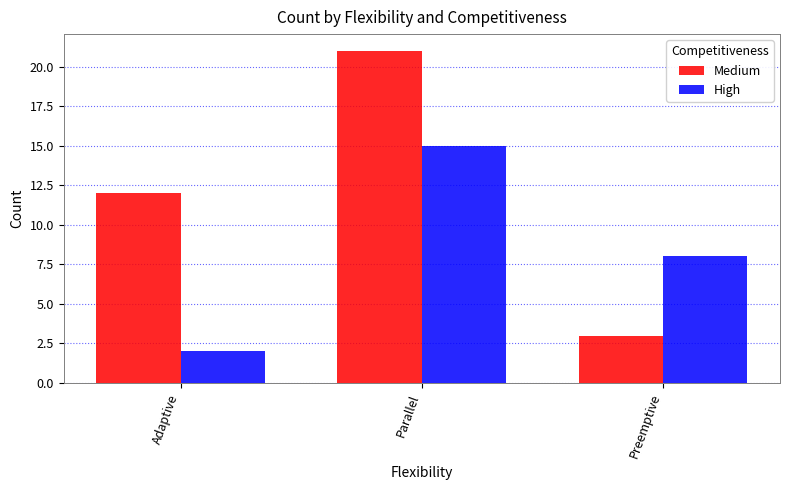

Which series has the largest total across all categories?

Medium